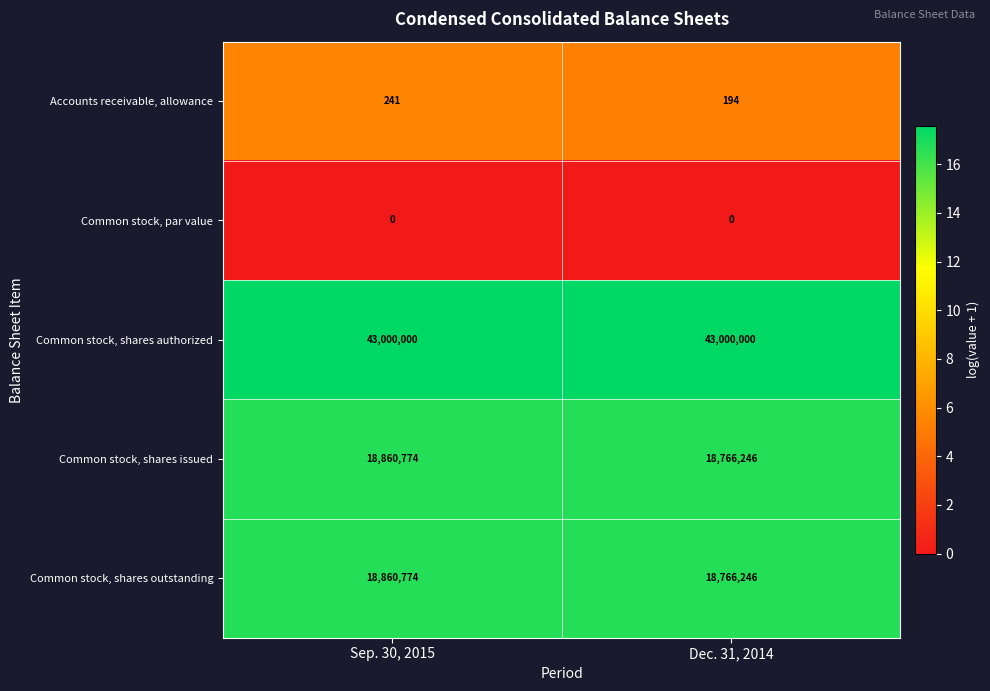

What is the difference between the maximum and minimum values in the Accounts receivable, allowance series?

47